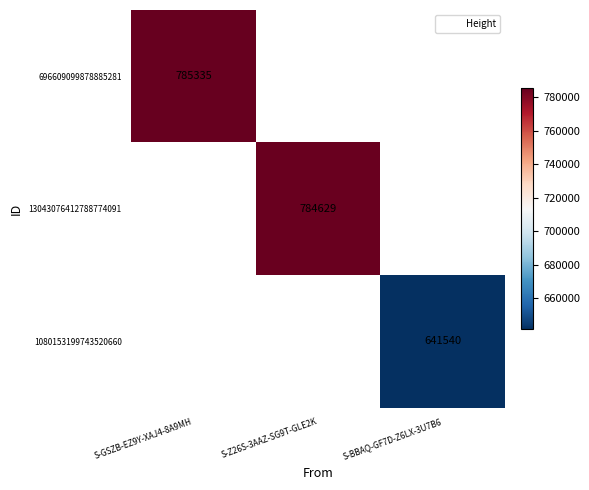

True or false: 696609099878885281 has a value of 785335 at S-GSZB-EZ9Y-XAJ4-8A9MH.

True